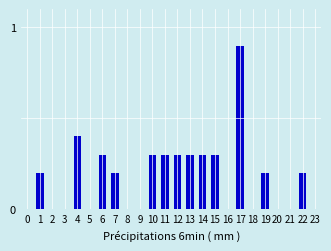

Reading left to right, transcribe all the data shown in this chart.

0=0.0	1=0.2	2=0.0	3=0.0	4=0.4	5=0.0	6=0.3	7=0.2	8=0.0	9=0.0	10=0.3	11=0.3	12=0.3	13=0.3	14=0.3	15=0.3	16=0.0	17=0.9	18=0.0	19=0.2	20=0.0	21=0.0	22=0.2	23=0.0